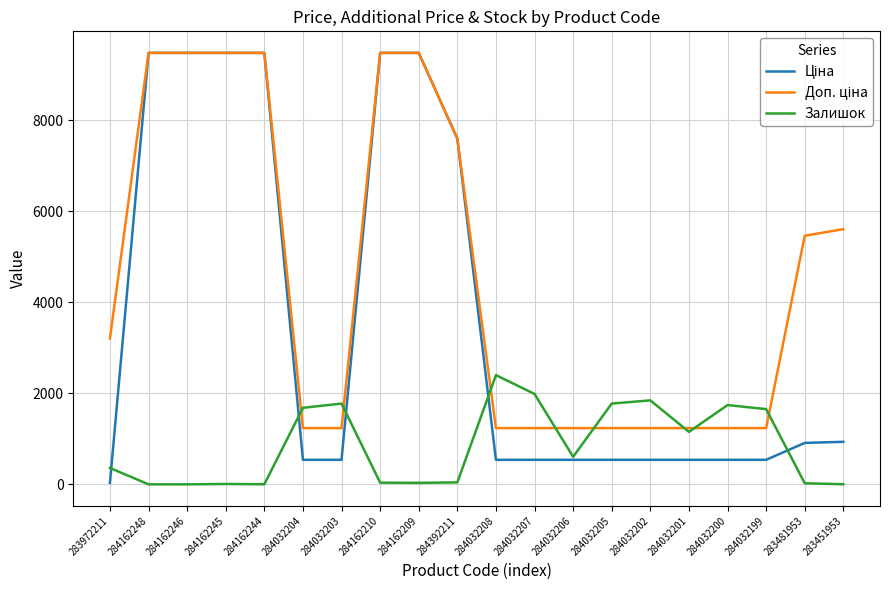

Is it true that Залишок equals 3147.9 at 284032208?

False